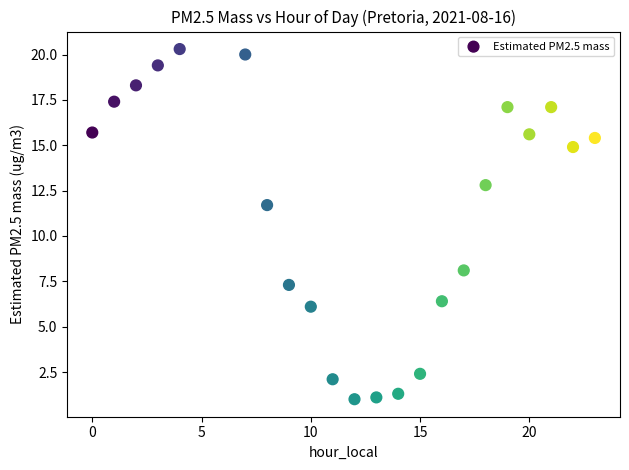

What is the range of Y values (max minus min)?

19.3